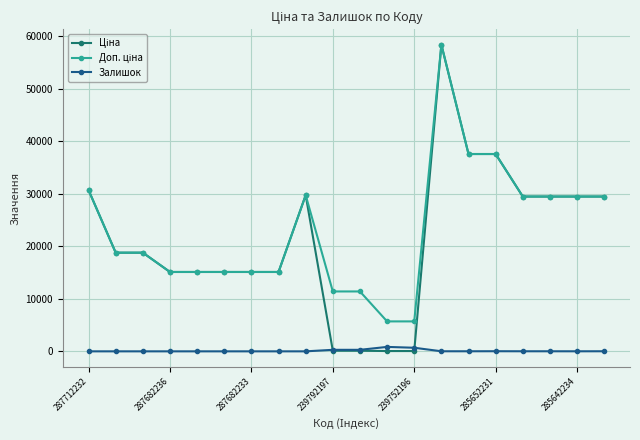

What is the maximum value shown in the chart?

58426.5